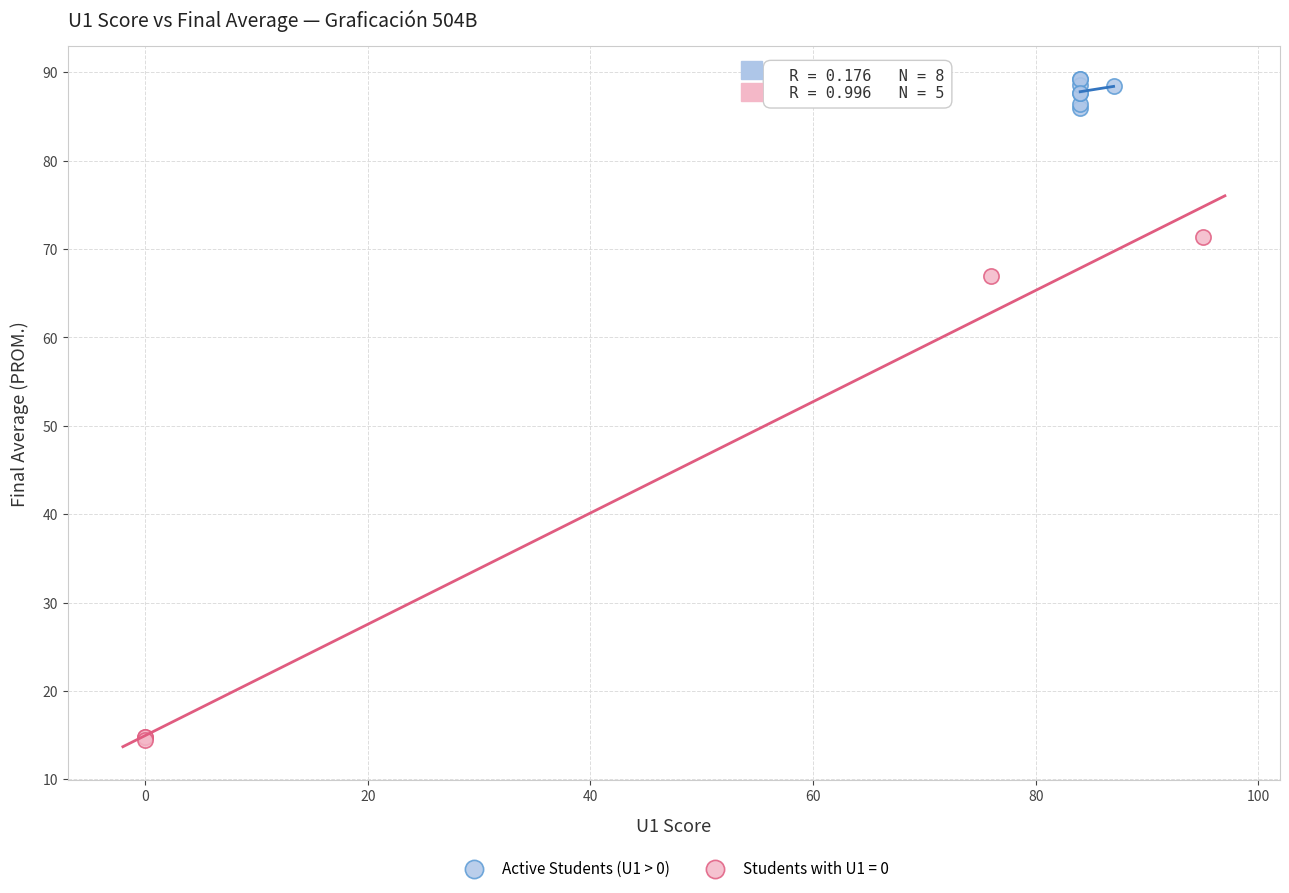

Which series contains the lowest Y value?

Students with U1 = 0